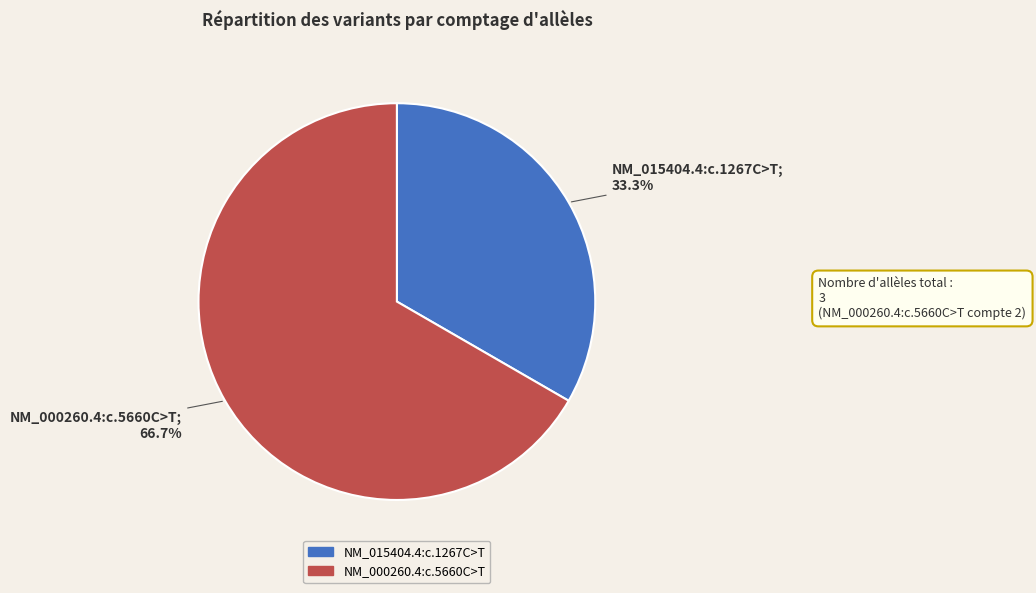

How many slices are in this pie chart?

2